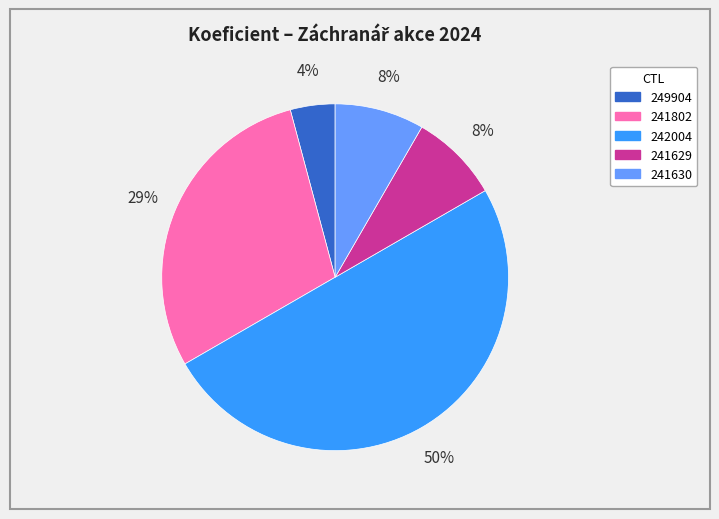

Is it true that 241629 is 1% of the pie?

False